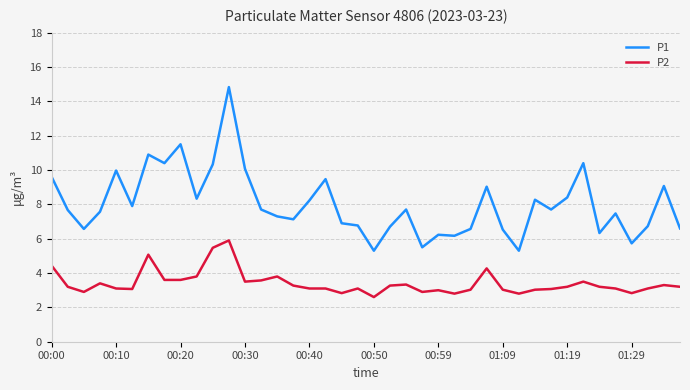

What is the maximum value for P1?

14.8